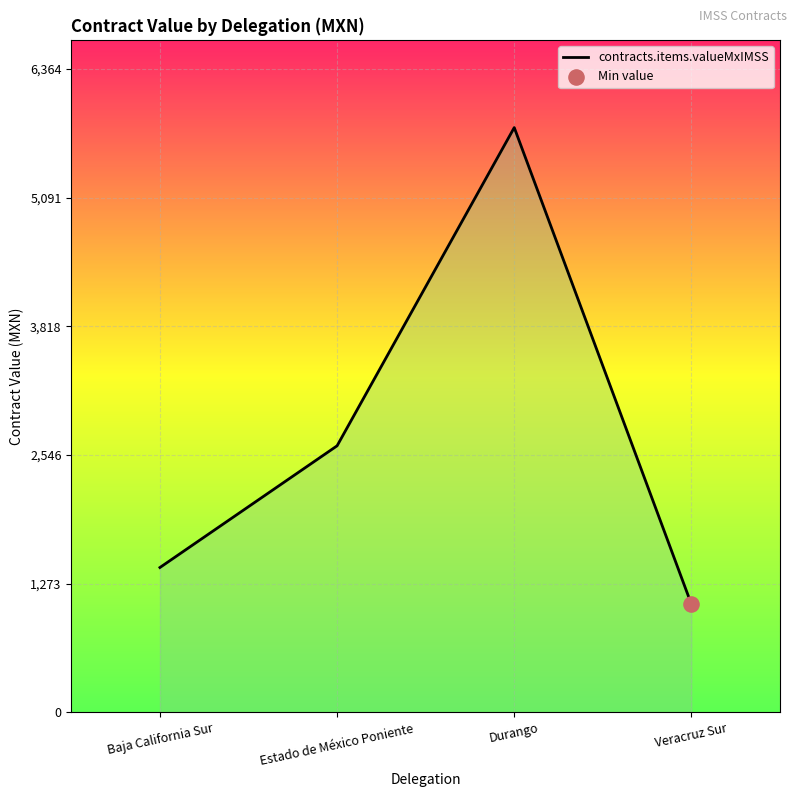

What is the change in value from Baja California Sur to Estado de México Poniente?

+1203.7